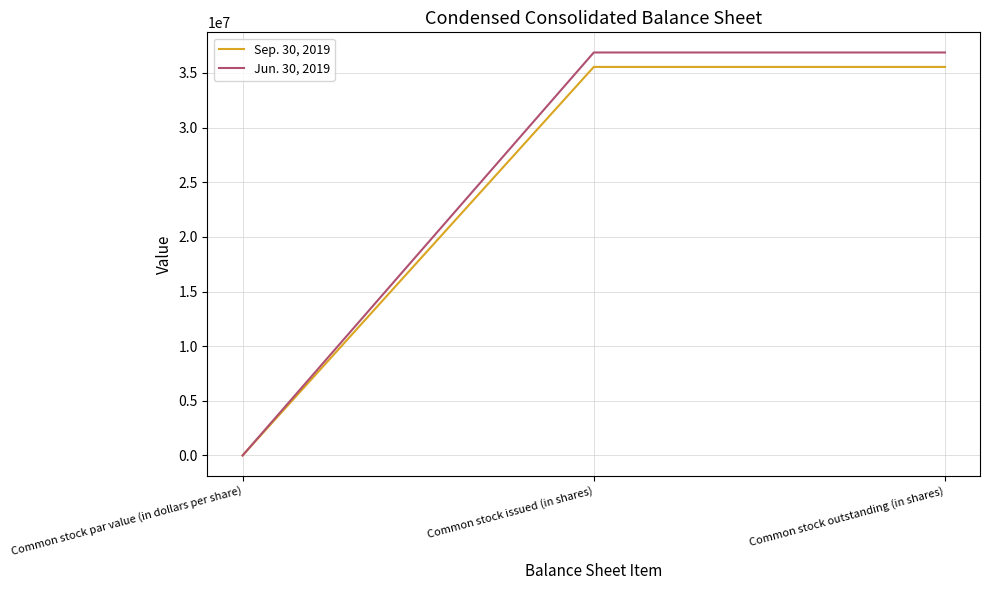

Which series has the widest spread of values?

Jun. 30, 2019